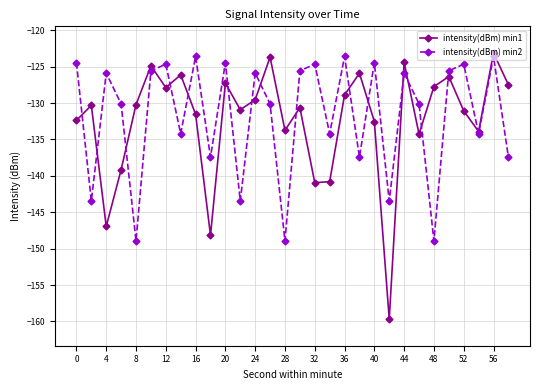

What is the minimum value for intensity(dBm) min2?

-148.9